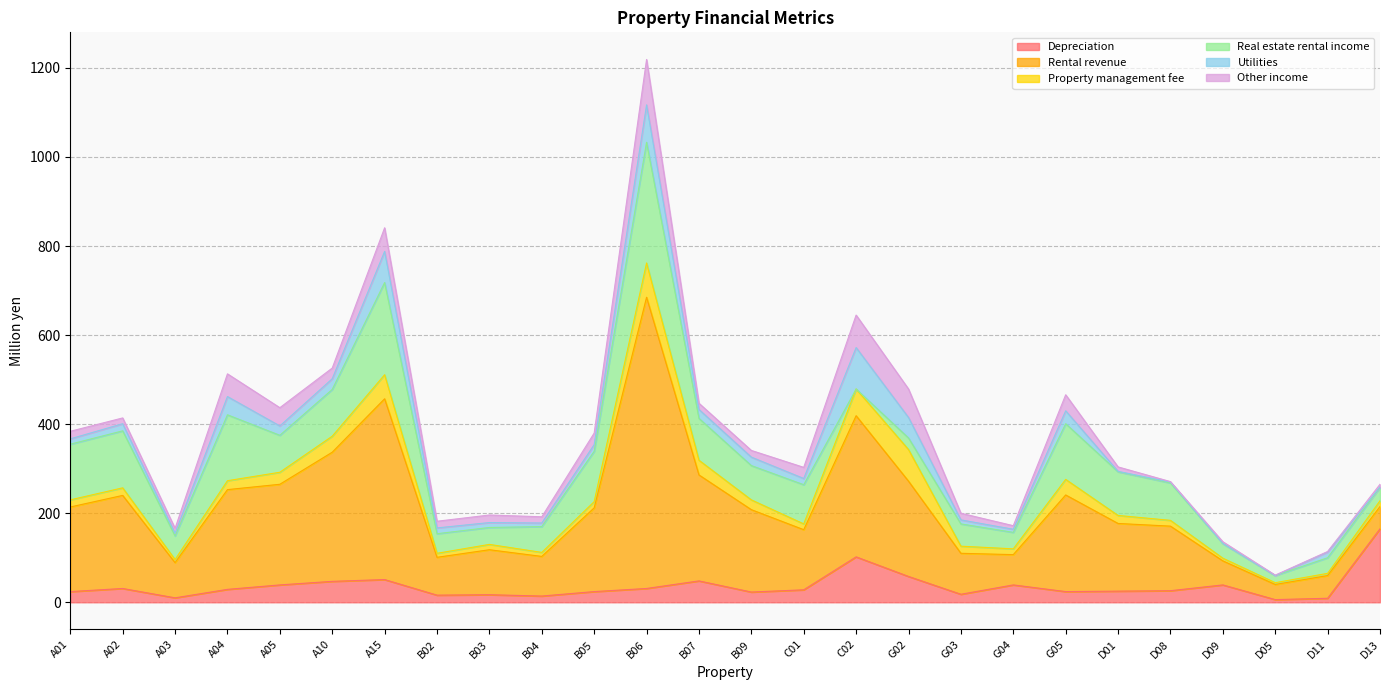

Between A15 and B07, which is larger?

A15